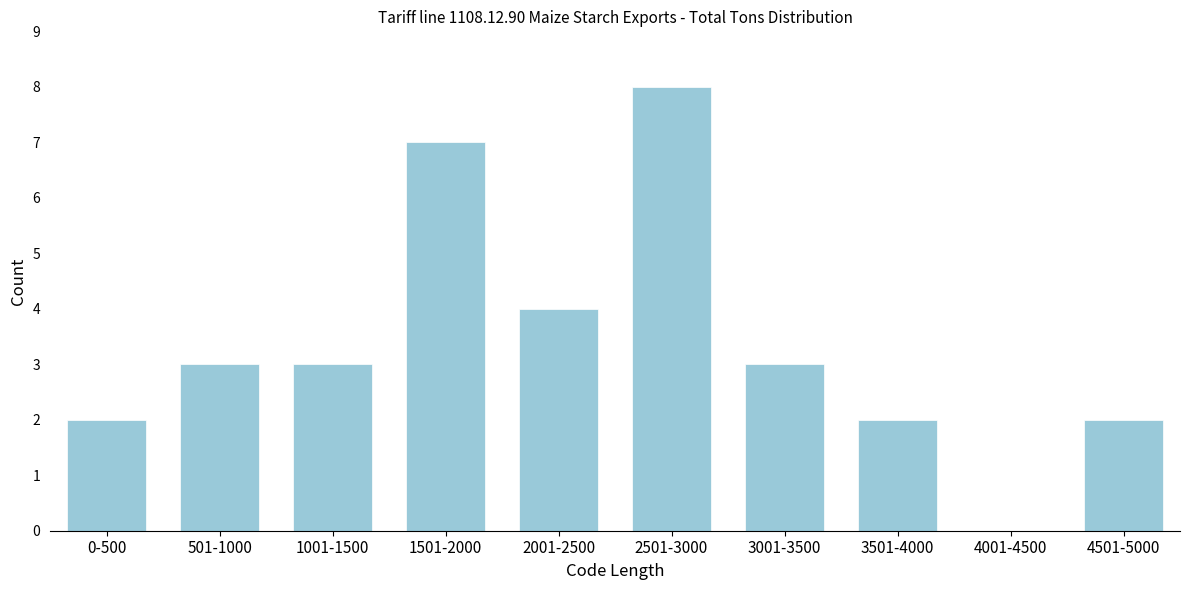

Reading right to left, what are all the values shown in this chart?

4501-5000=2	4001-4500=0	3501-4000=2	3001-3500=3	2501-3000=8	2001-2500=4	1501-2000=7	1001-1500=3	501-1000=3	0-500=2